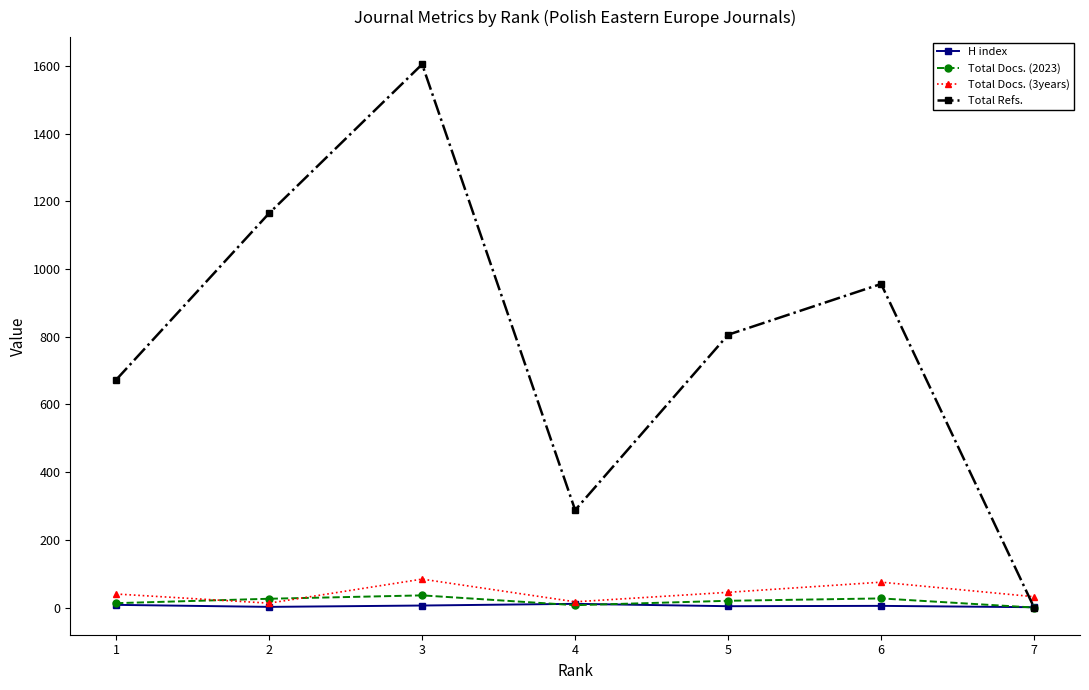

Rank the series by their maximum value, from lowest to highest.

H index, Total Docs. (2023), Total Docs. (3years), Total Refs.